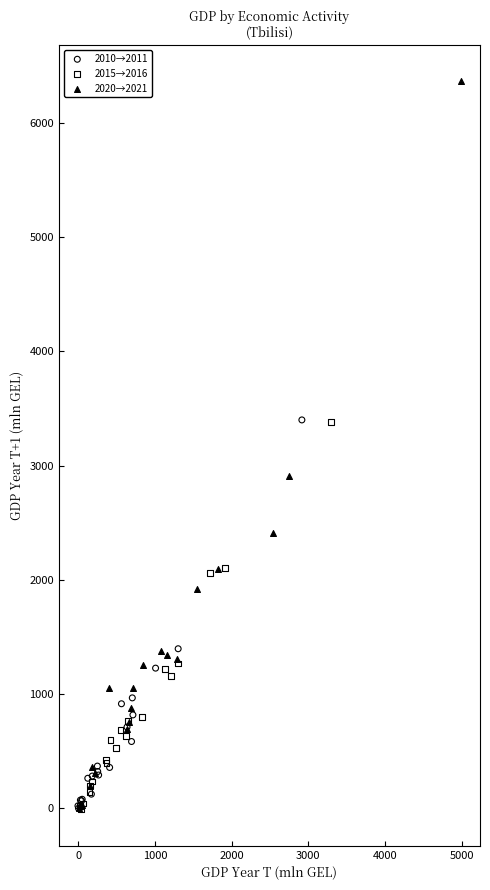

Which series contains the highest Y value?

2020→2021